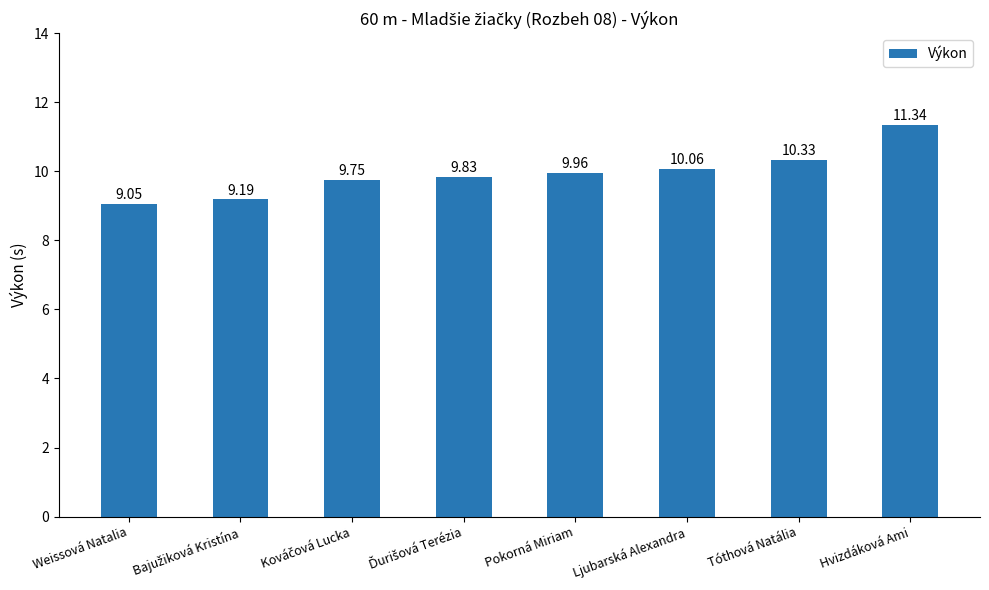

What is the difference between the second highest and minimum values?

1.3